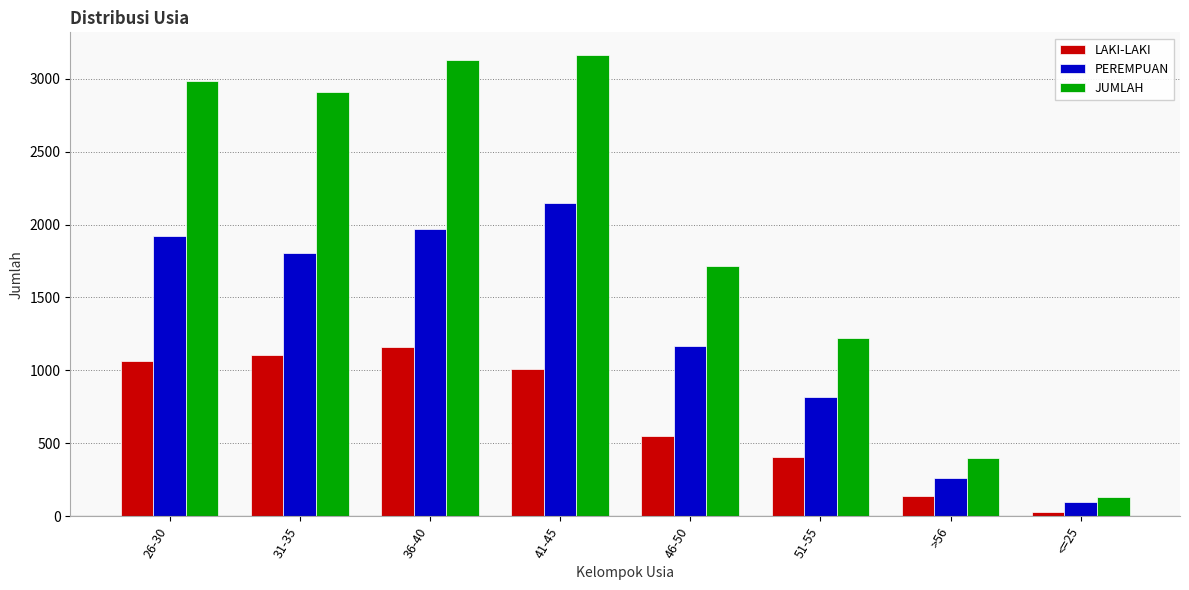

Between 26-30 and >56, which series saw the biggest shift?

JUMLAH